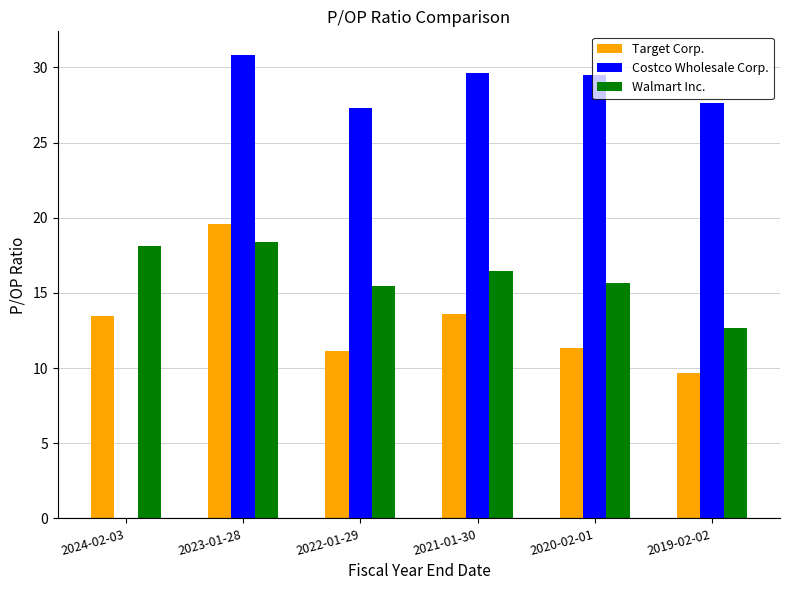

Where does the Costco Wholesale Corp. series first go above 29?

2023-01-28